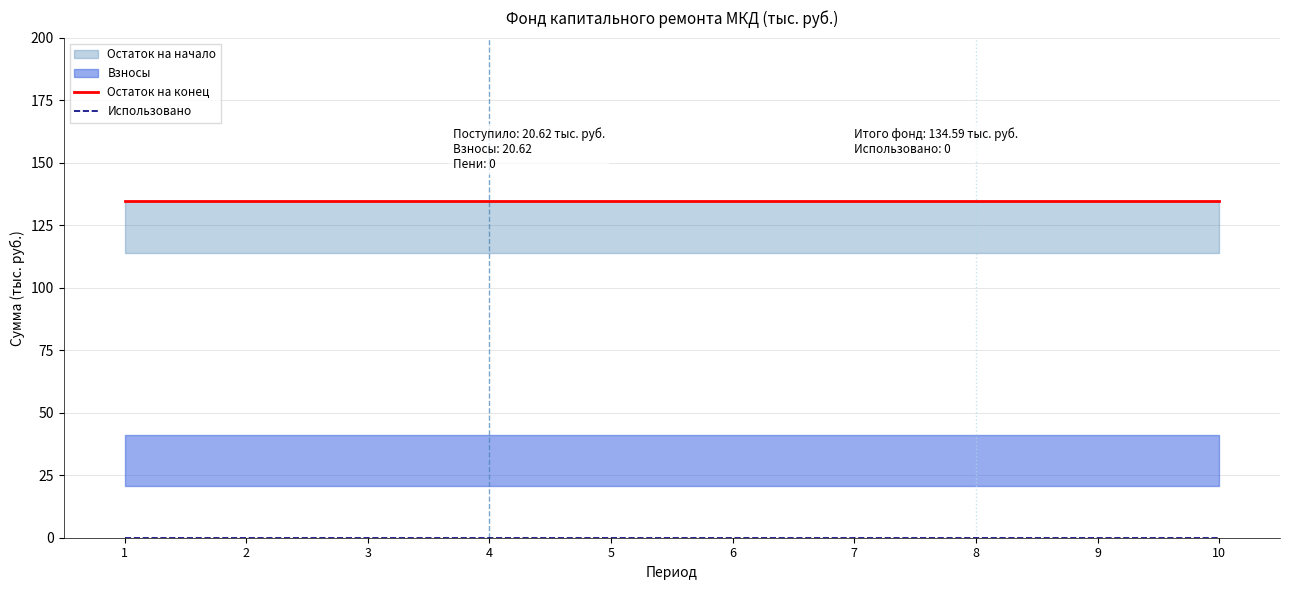

At which category is the sum across all series the highest?

1